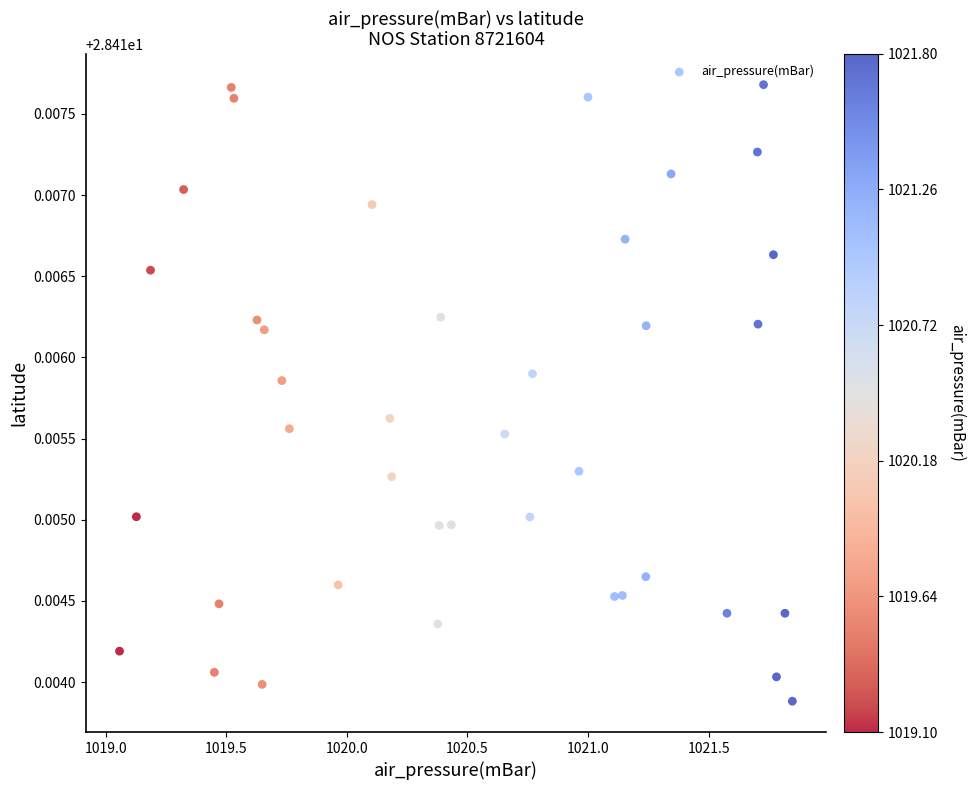

What is the range of X values (max minus min)?

2.8